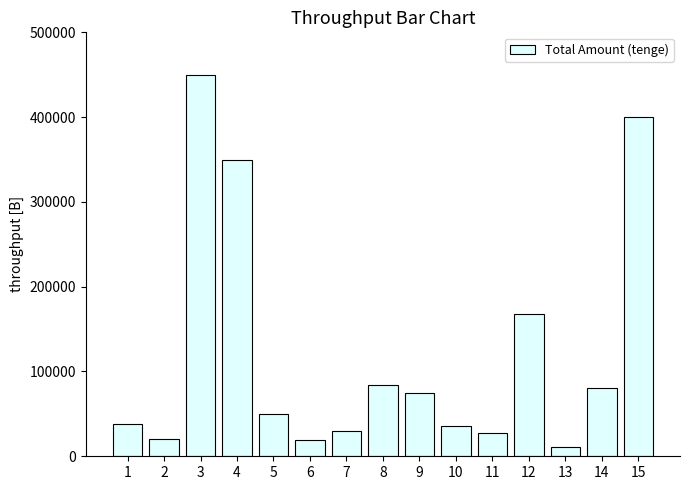

Is it true that the value at 7 is 30000?

True